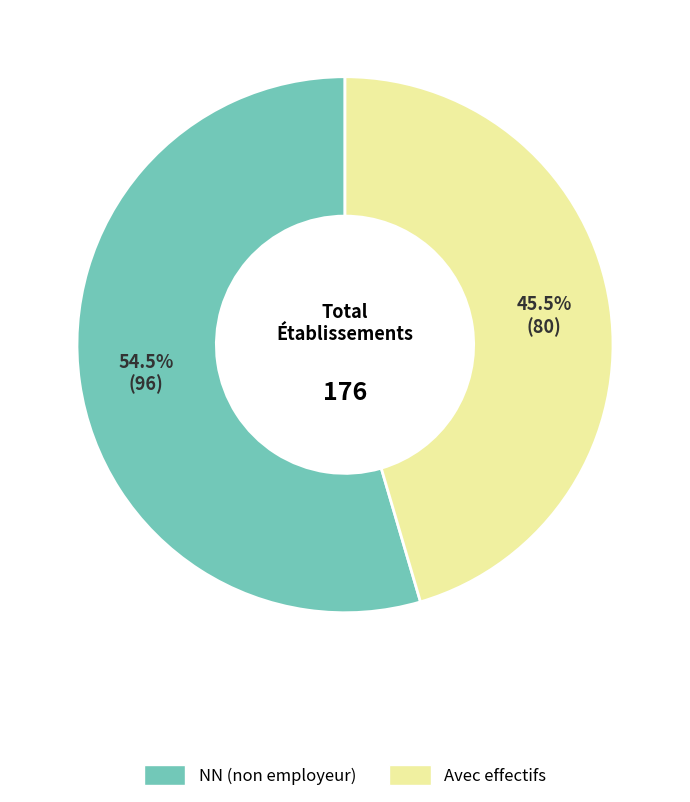

Is there any slice that represents more than half of the pie?

Yes